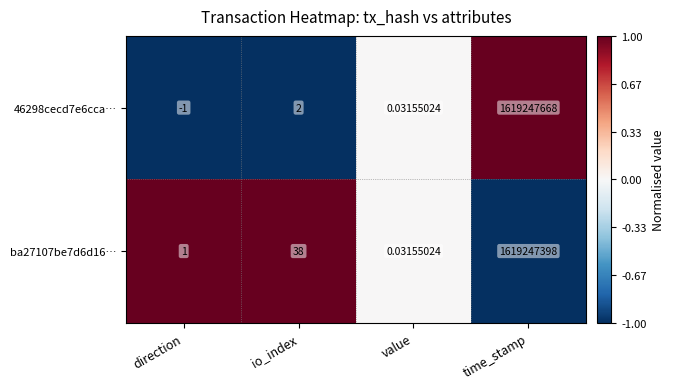

Rank the categories by 46298cecd7e6cca… value from lowest to highest.

direction, value, io_index, time_stamp